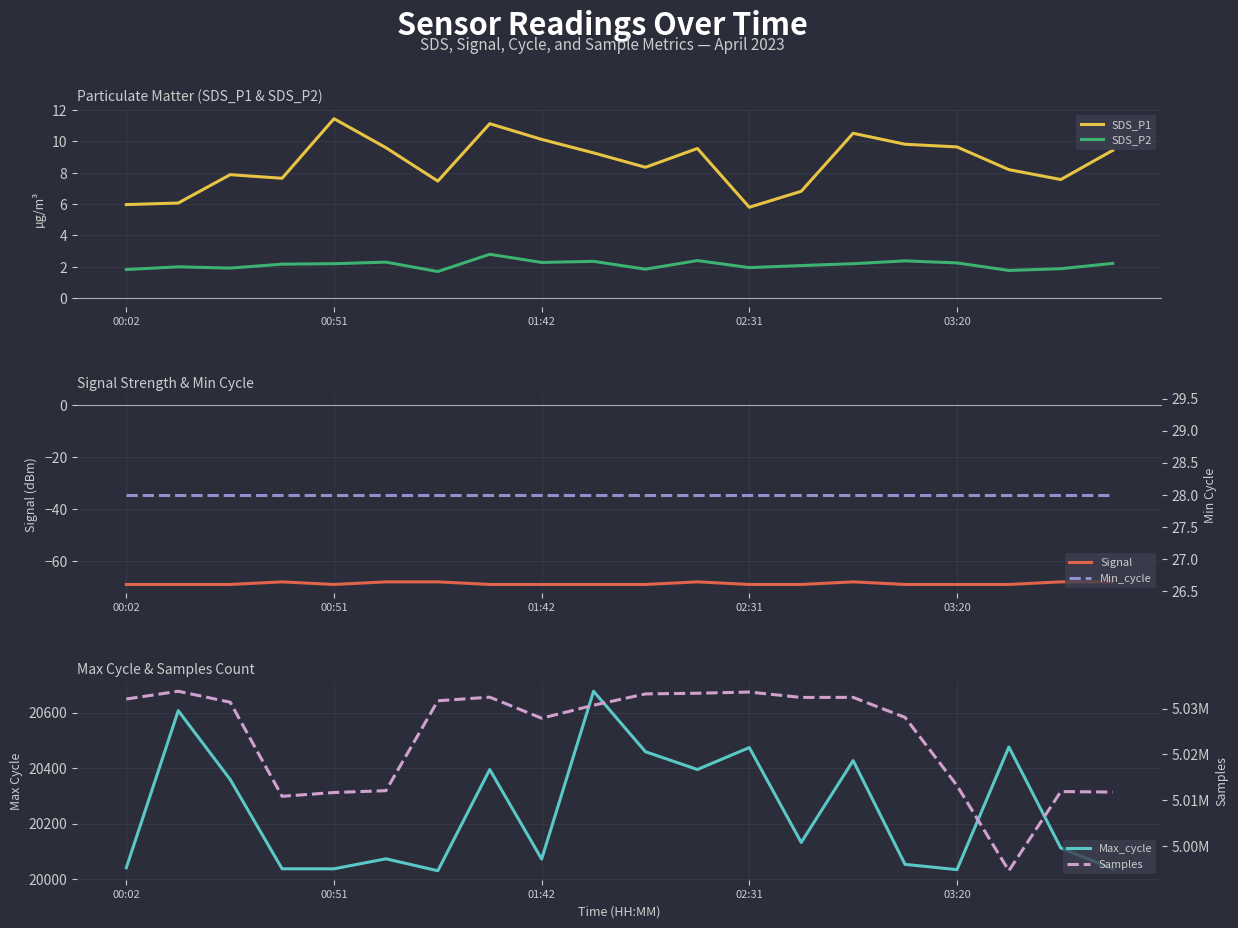

How many data points in SDS_P1 are above 9?

10